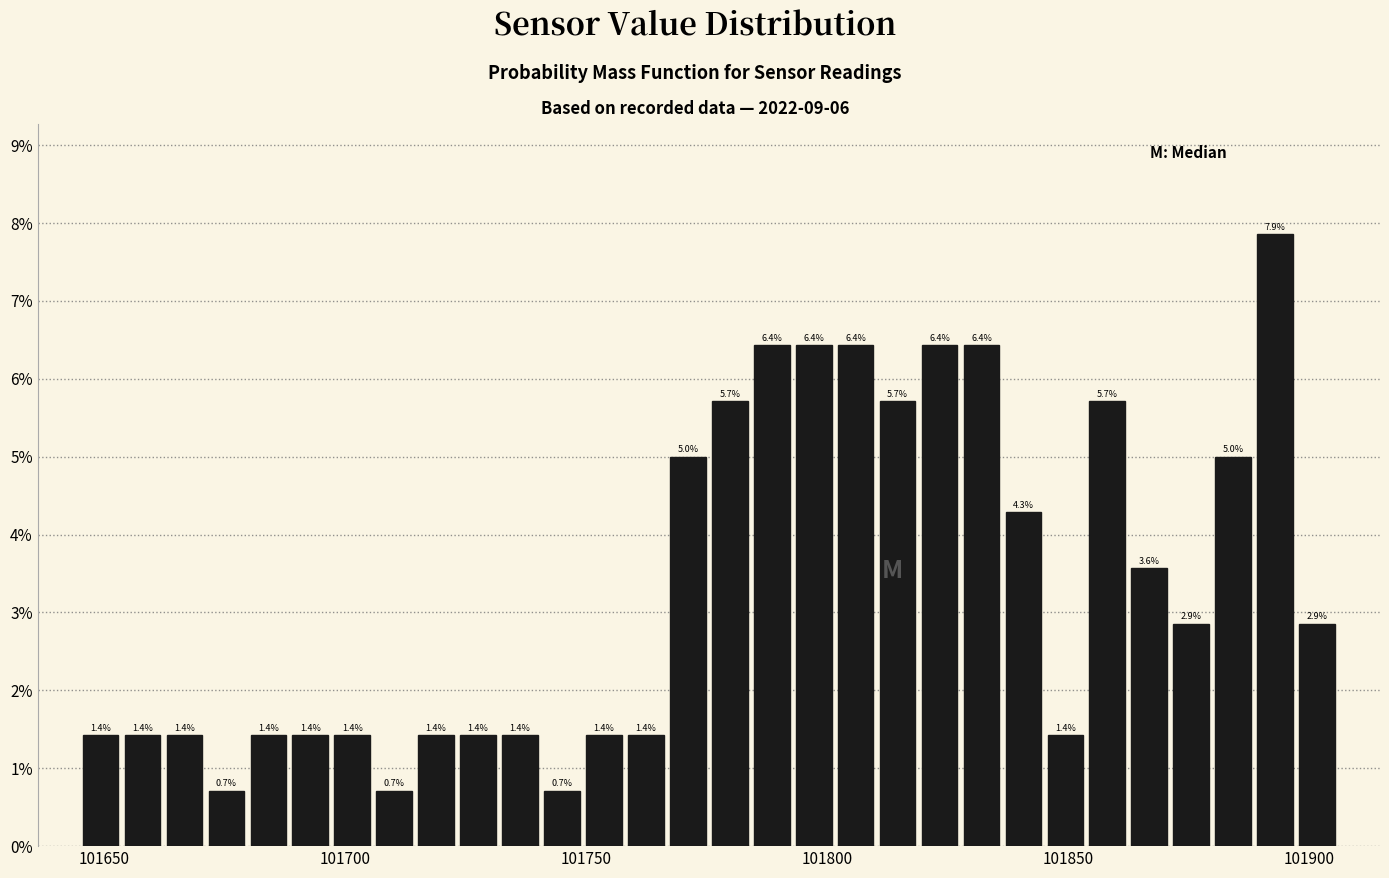

Around what value on the x-axis is the tallest bar? Give the approximate position of its centre, as read against the axis.

101895